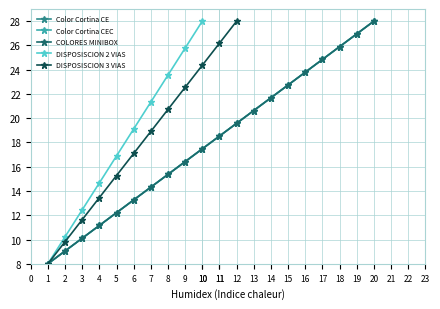

Which label corresponds to the largest value in the chart?

20